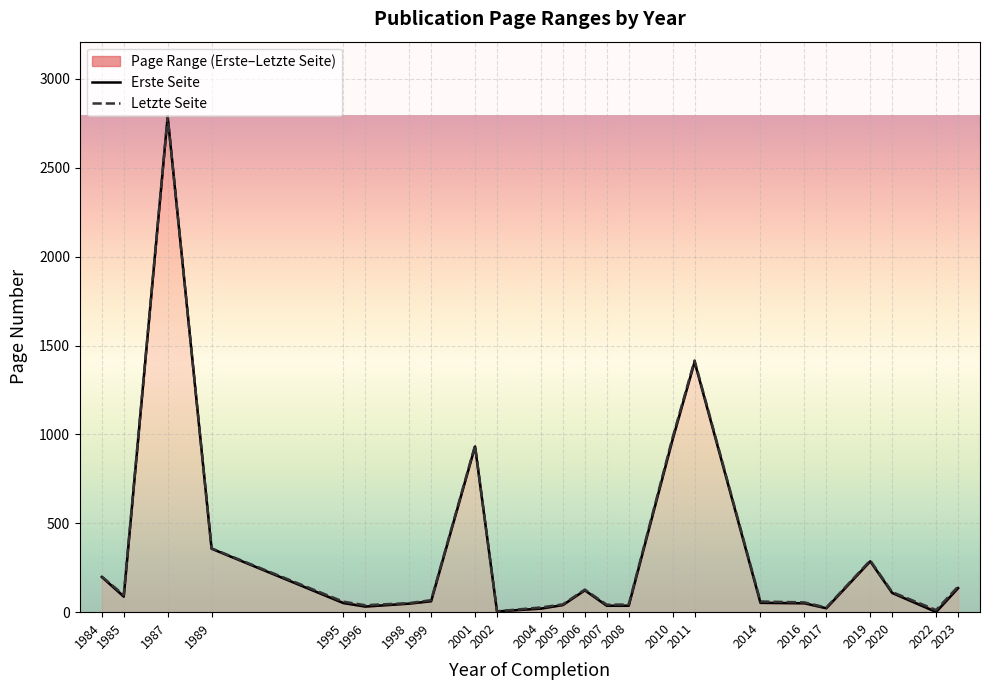

At which category does Erste Seite reach its first local peak?

1987